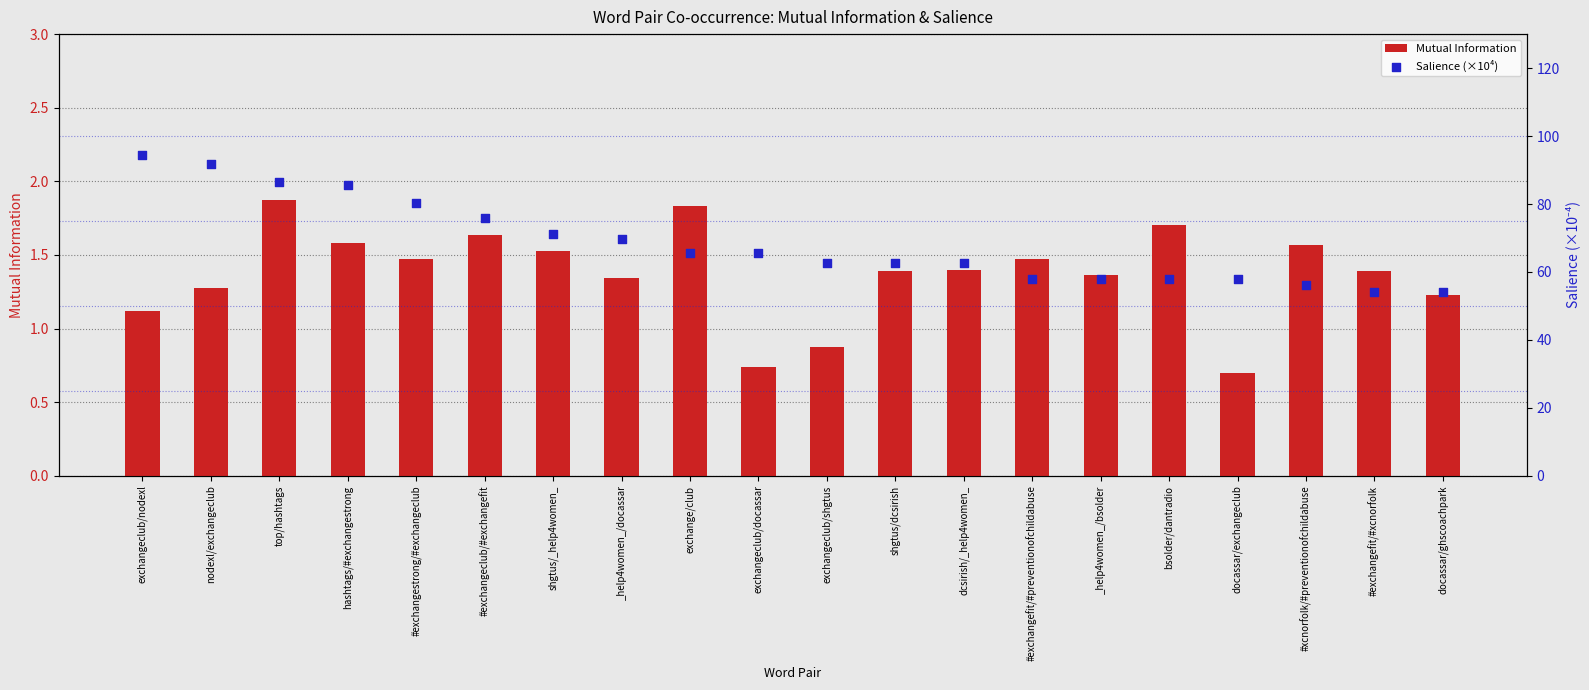

Which series has the largest total across all categories?

Salience (×10⁴)